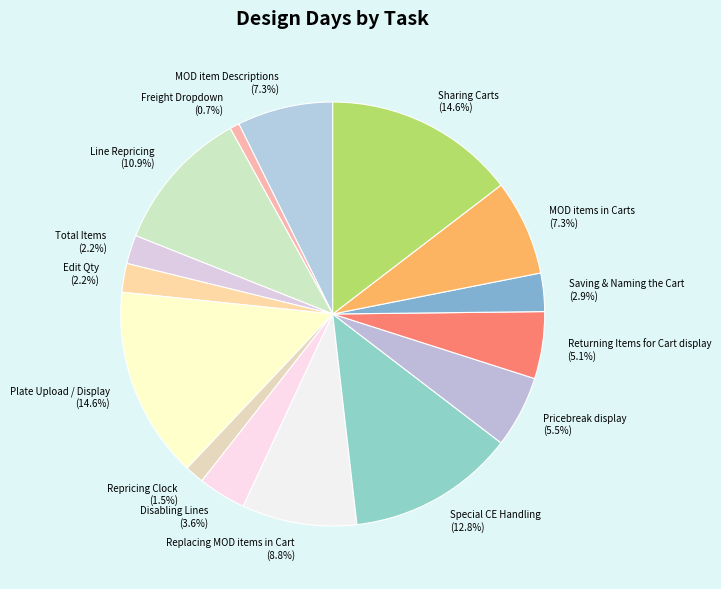

Count the number of slices in the pie.

15